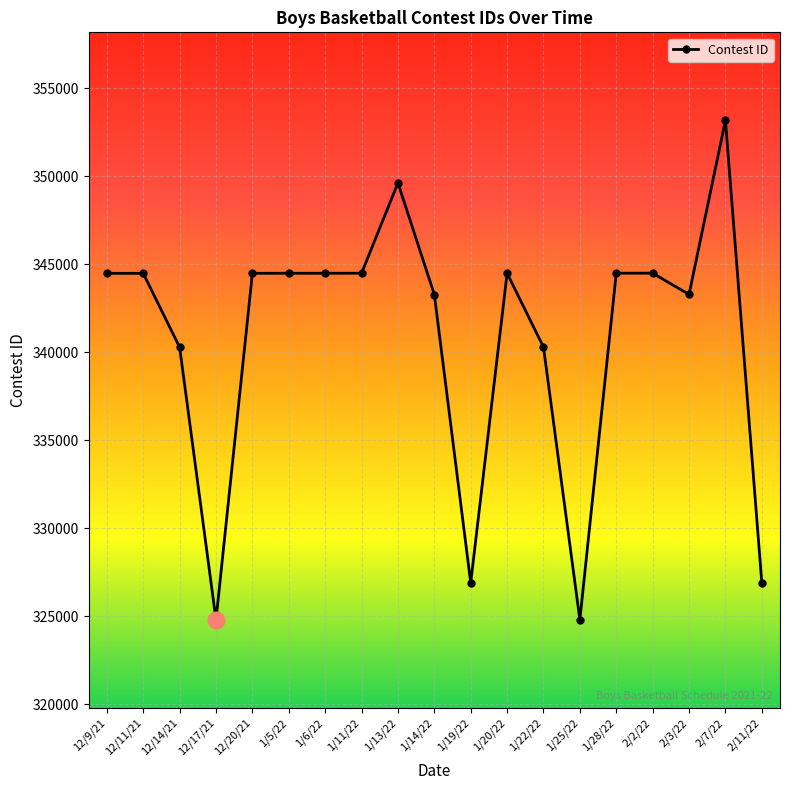

What is the minimum value shown in the chart?

324791